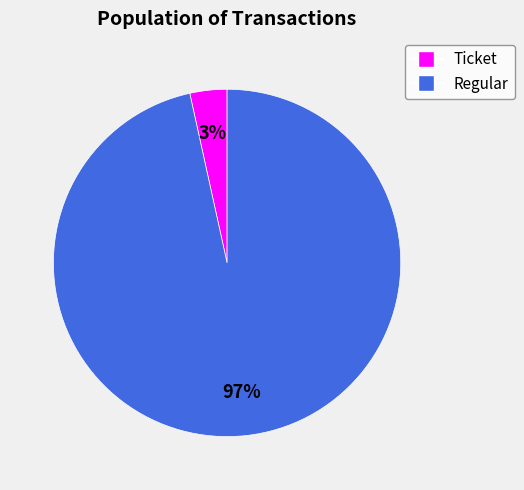

Is the sum of Regular and Ticket greater than half?

Yes